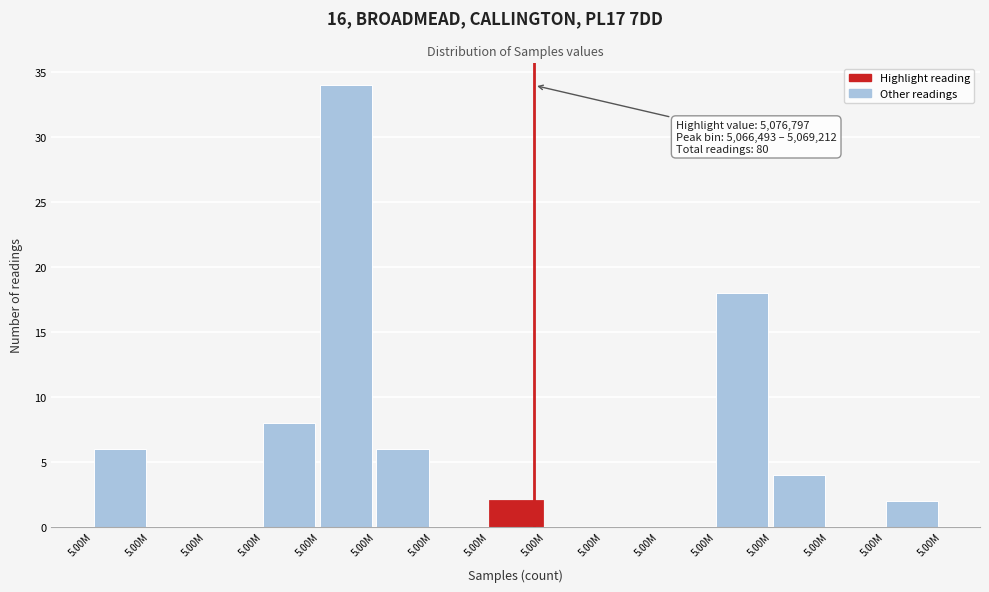

Count the number of categories in the chart.

15